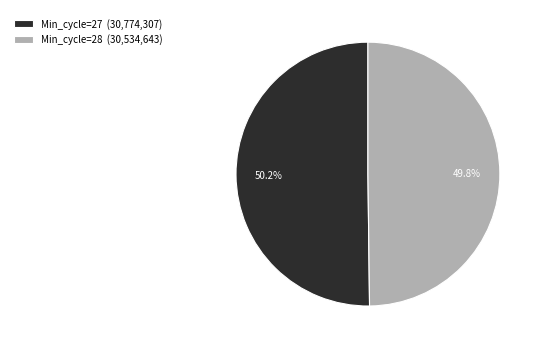

How many segments does this pie chart have?

2